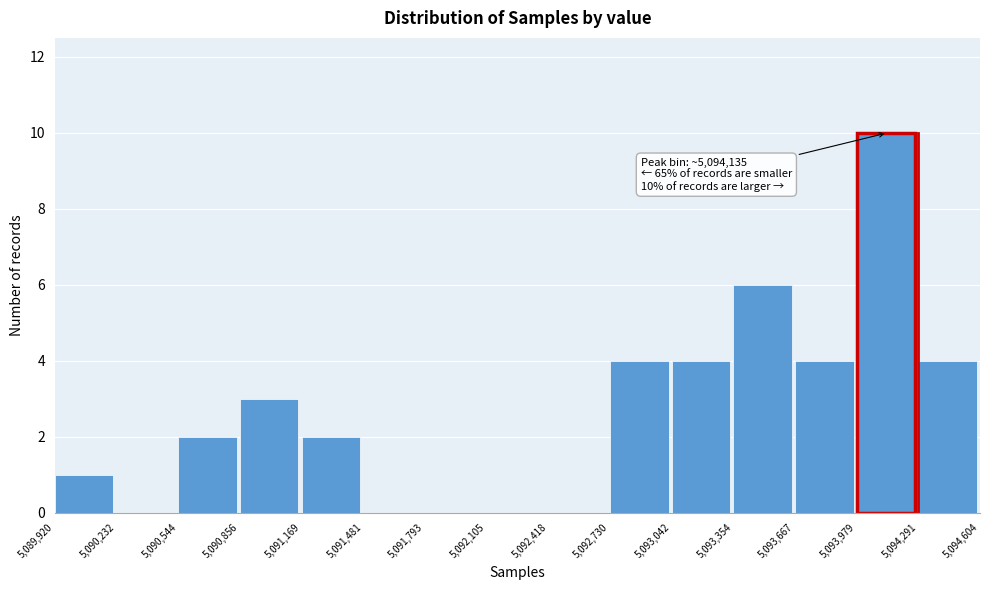

Which range on the x-axis has the tallest bar?

5,093,979 to 5,094,291